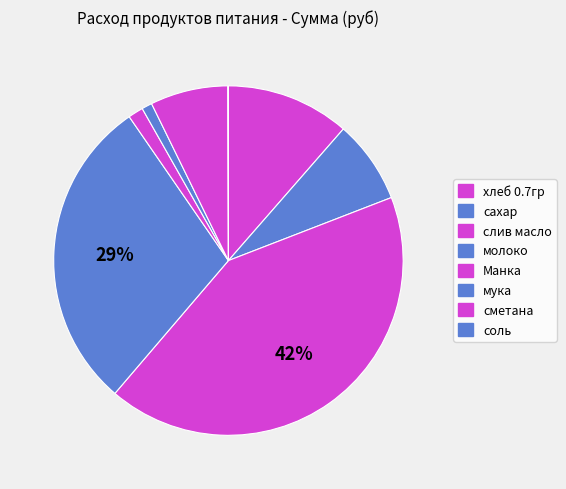

To the nearest percent, what is the difference between the сахар and соль slice percentages?

8%